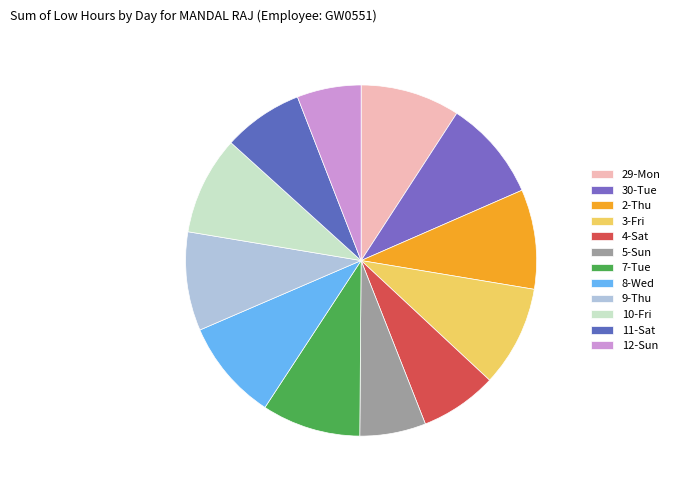

Does 30-Tue represent more than half of the total?

No